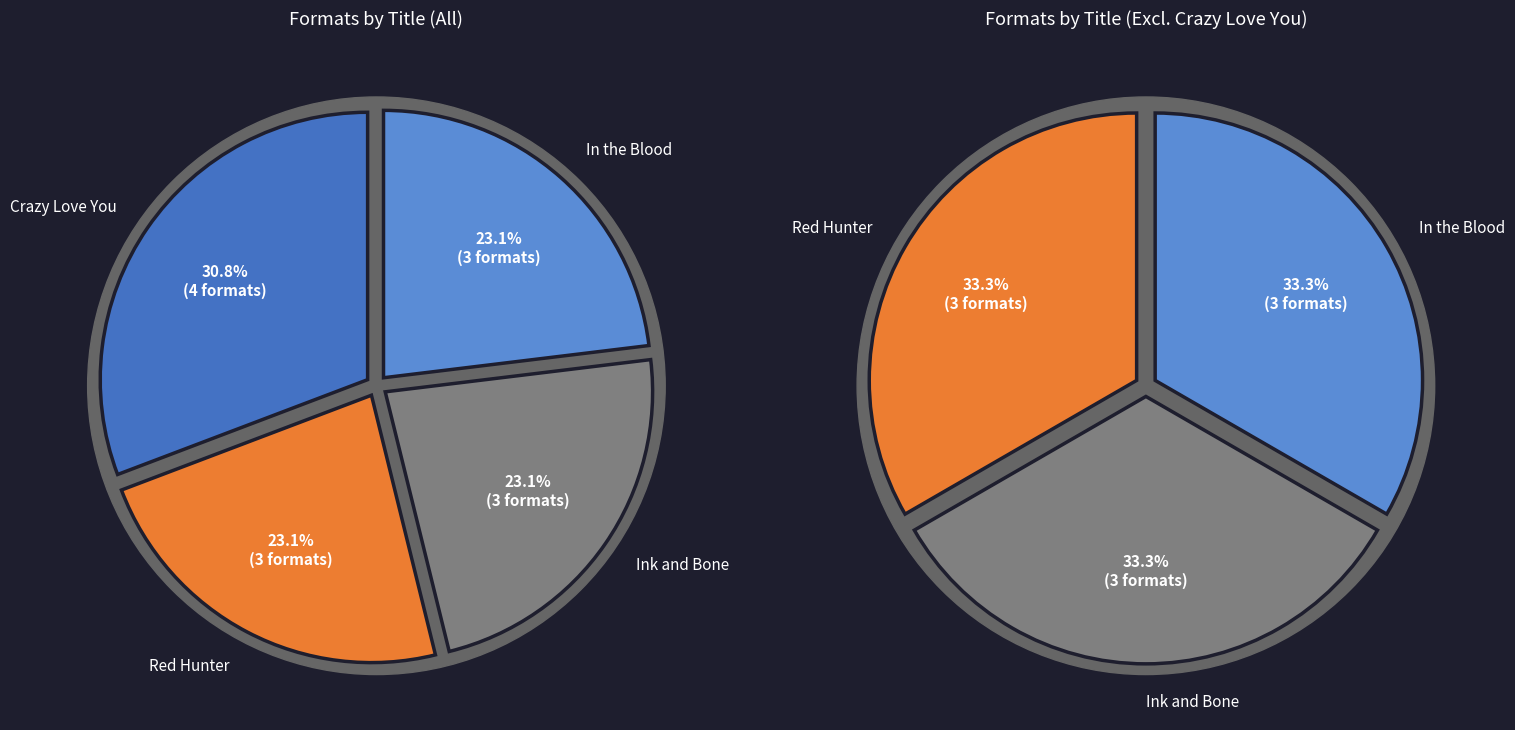

Which has a higher value, In the Blood or Ink and Bone?

In the Blood